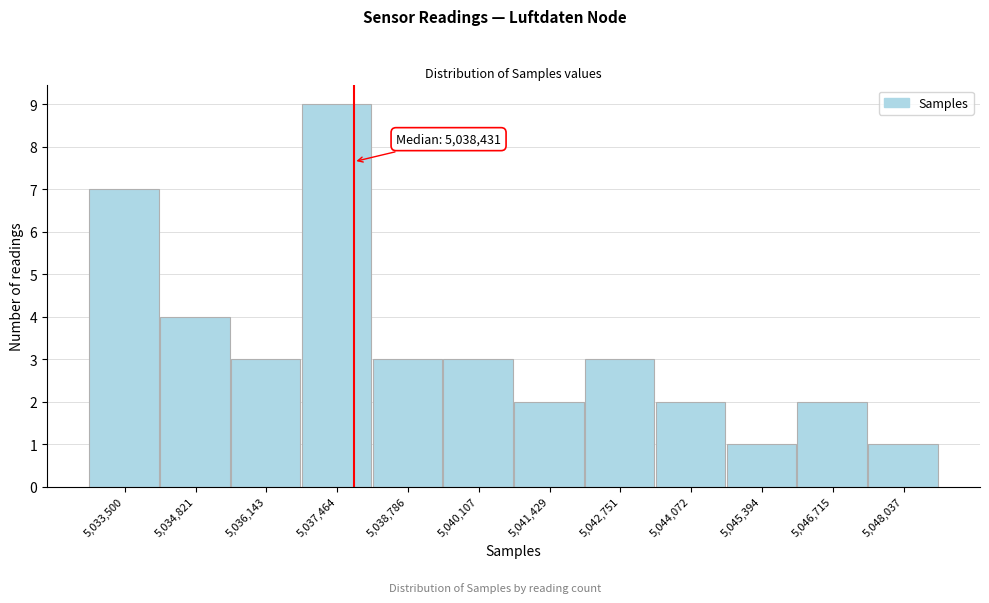

Reading left to right, list all the values displayed in this chart.

7	4	3	9	3	3	2	3	2	1	2	1